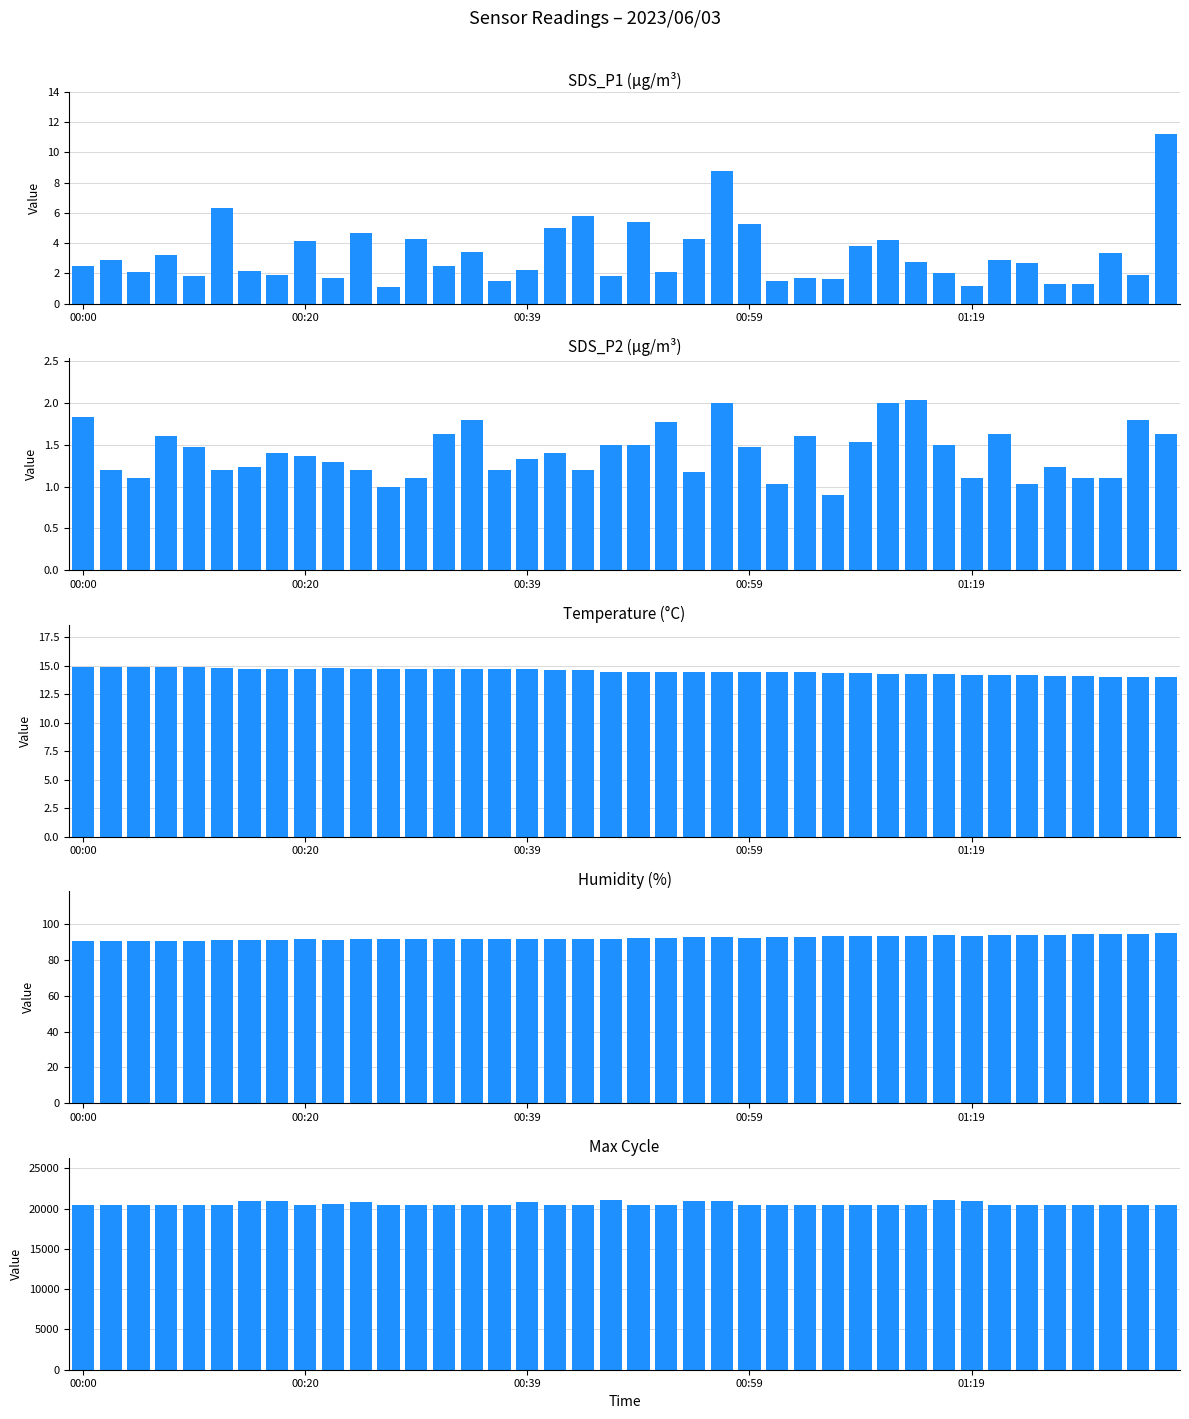

How many groups of bars are there?

40